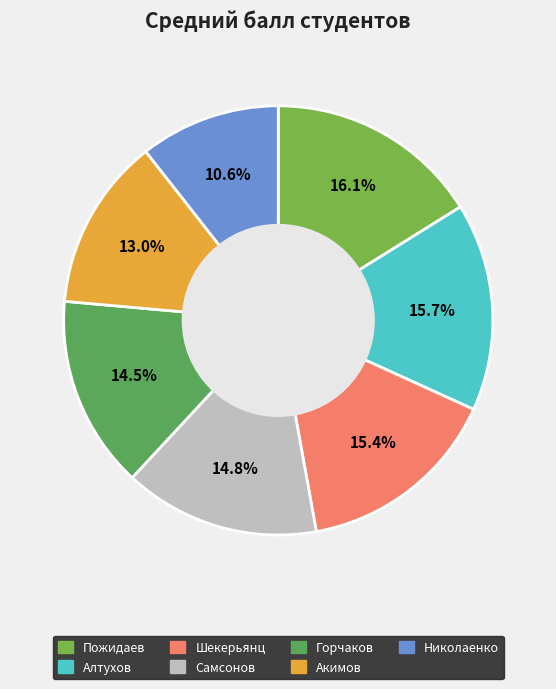

What is the total percentage of Горчаков and Алтухов?

30.2%